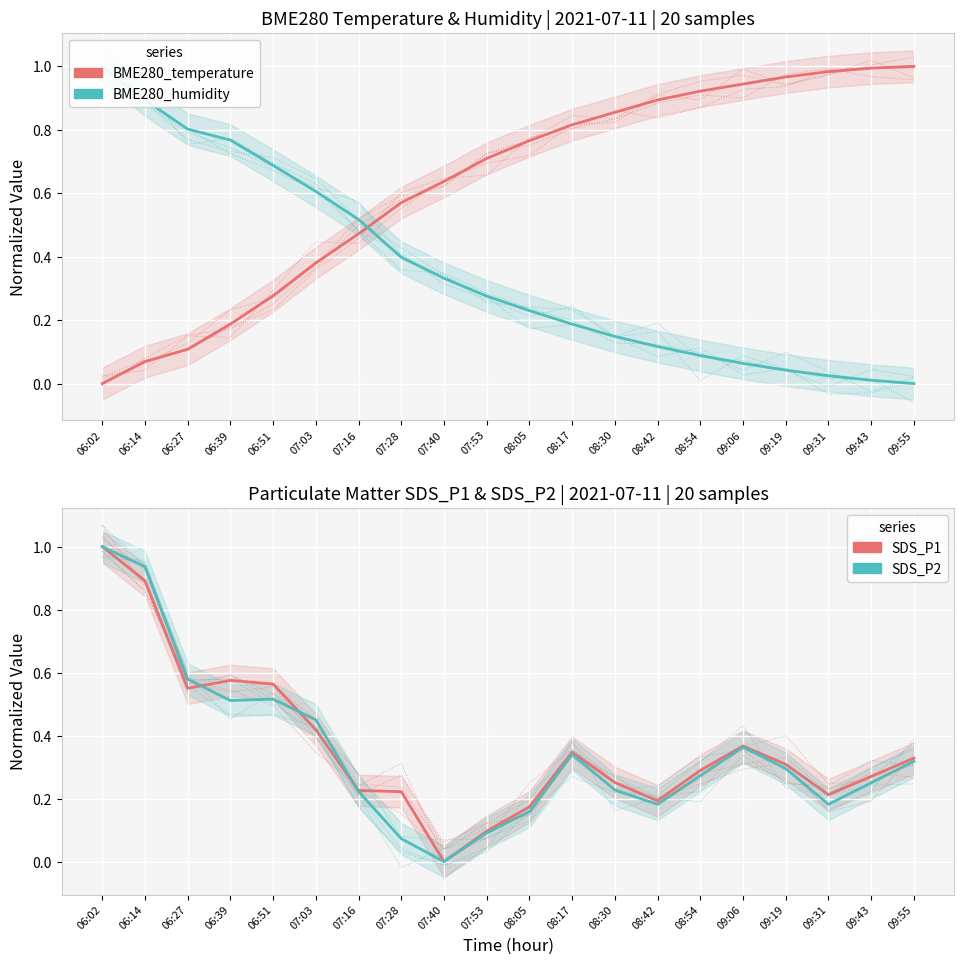

Is the value of BME280_humidity at 09:06 greater than the value of BME280_temperature at 09:55?

No